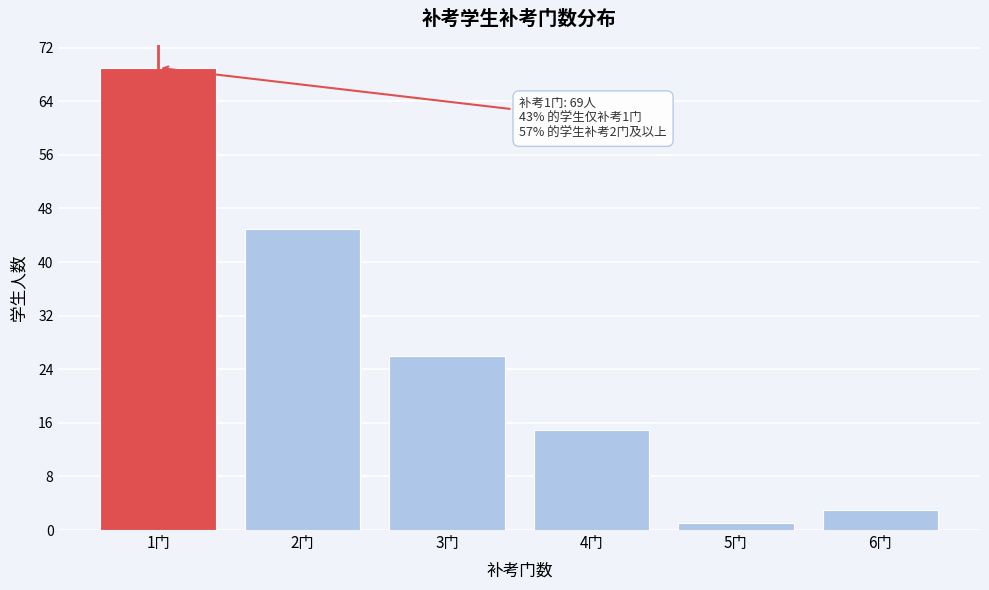

Reading left to right, extract all data points from this chart.

69	45	26	15	1	3